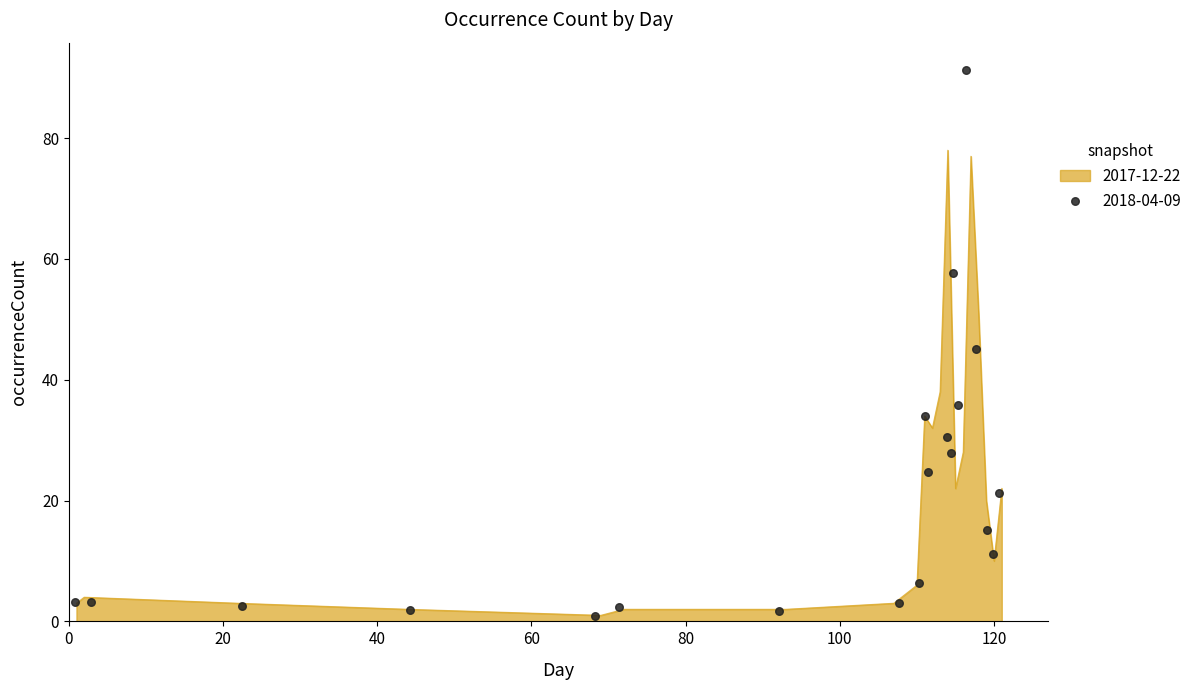

Which has a higher value, 112 or 119?

112